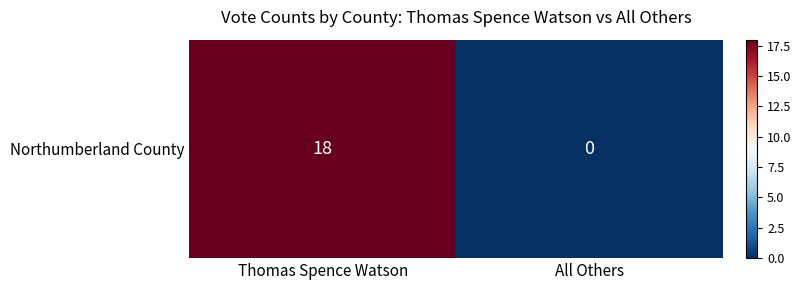

List the labels in order of value, largest first.

Thomas Spence Watson, All Others